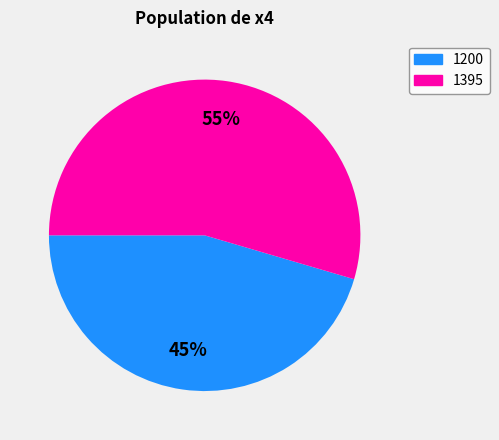

Rank the categories by value from lowest to highest.

1200, 1395